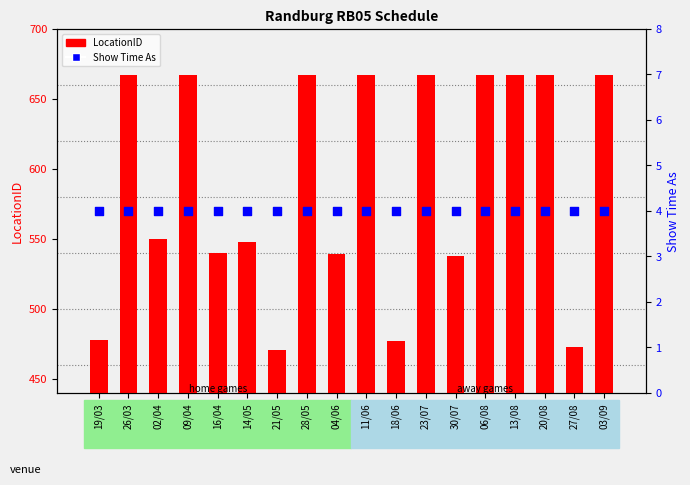

Which series has the largest Y range (max minus min)?

LocationID